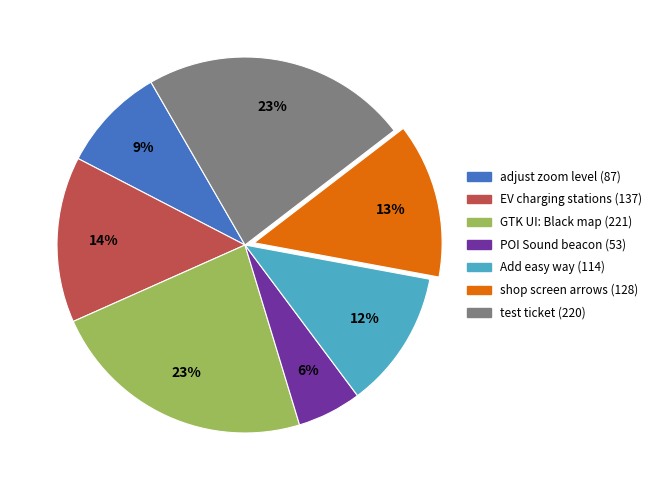

To the nearest percent, what is the average slice percentage?

14%